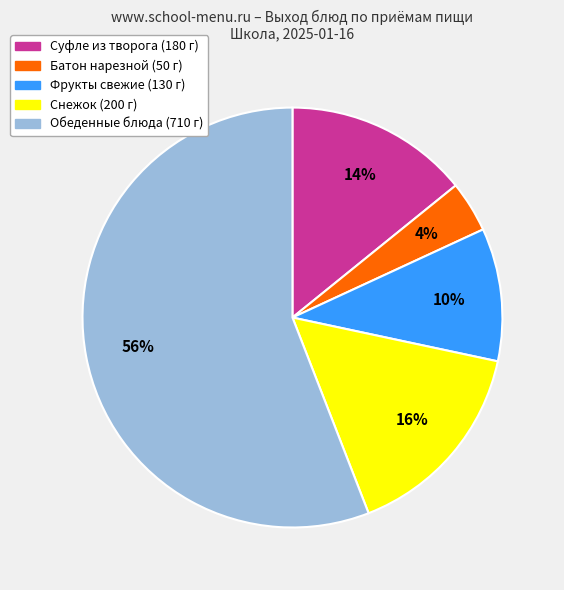

Does any single category account for the majority?

Yes